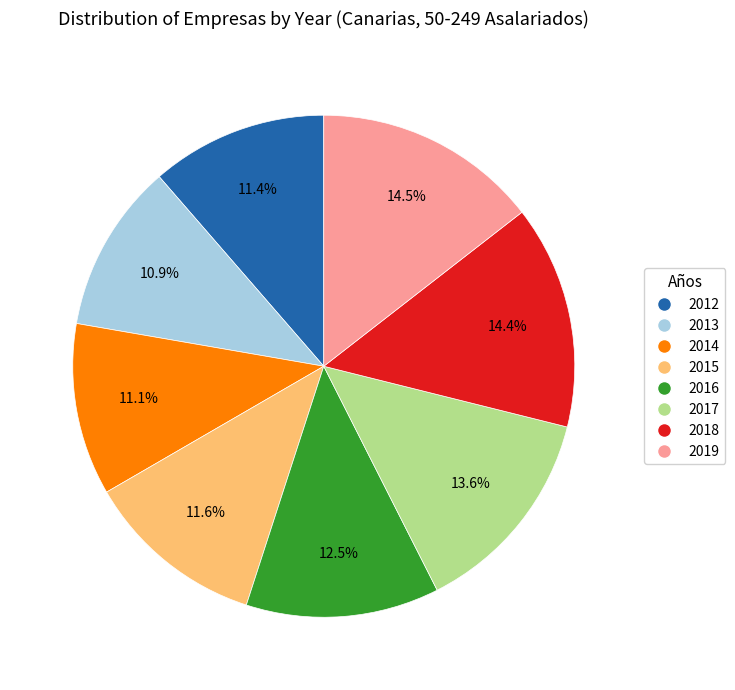

To the nearest percent, what is the combined percentage of 2014 and 2013?

22%